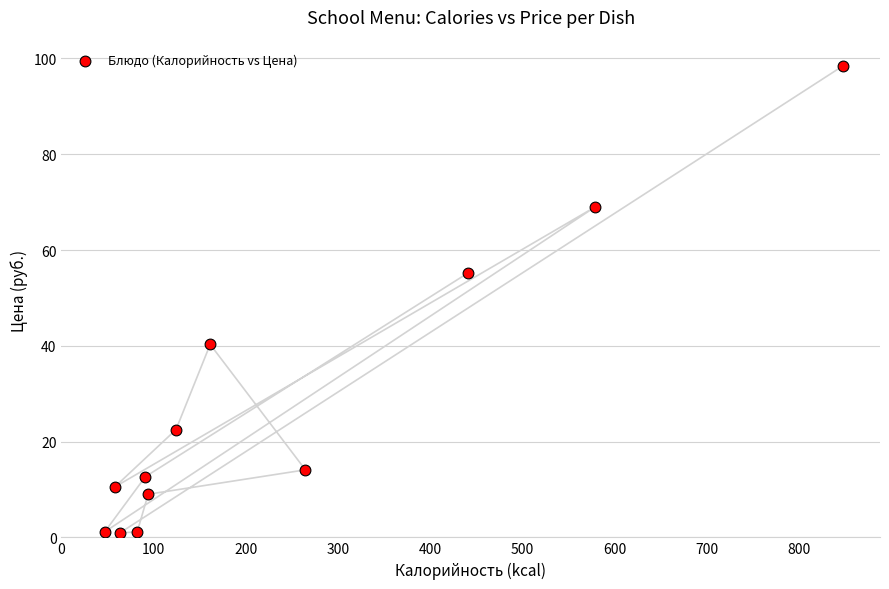

What is the average X value?

237.7